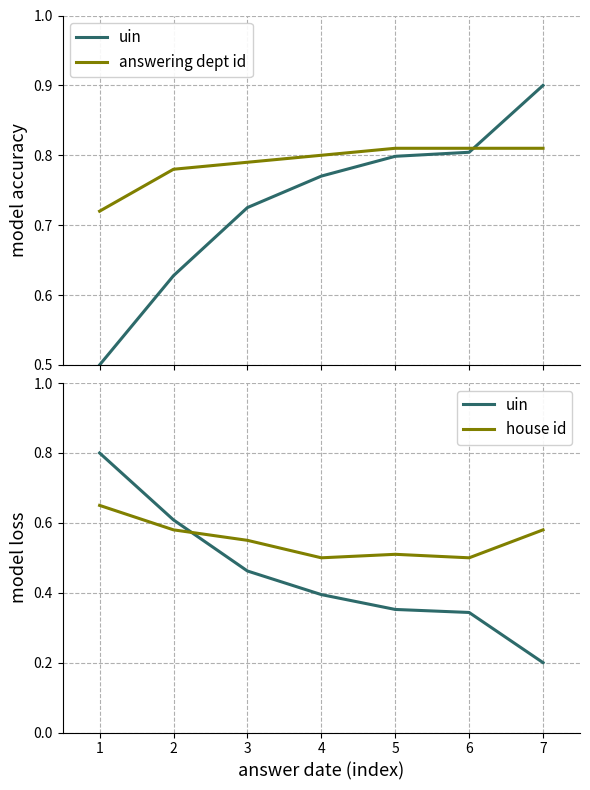

How many interior local peaks does the house id series have?

1